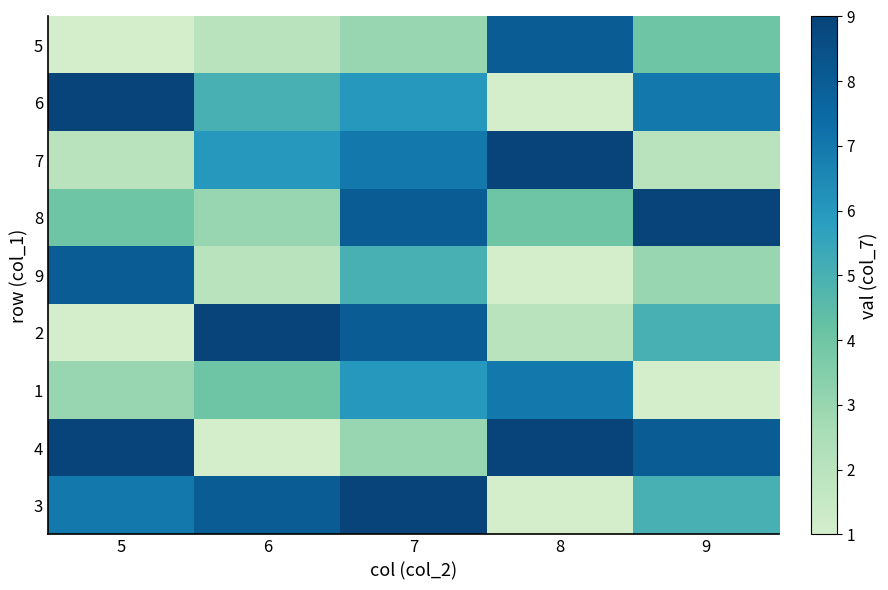

At which category is the sum across all series the highest?

7